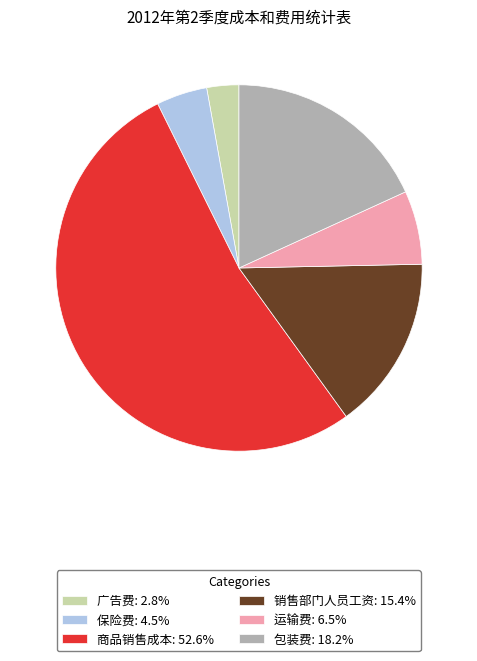

The 广告费 slice represents 17% of the pie. True or false?

False